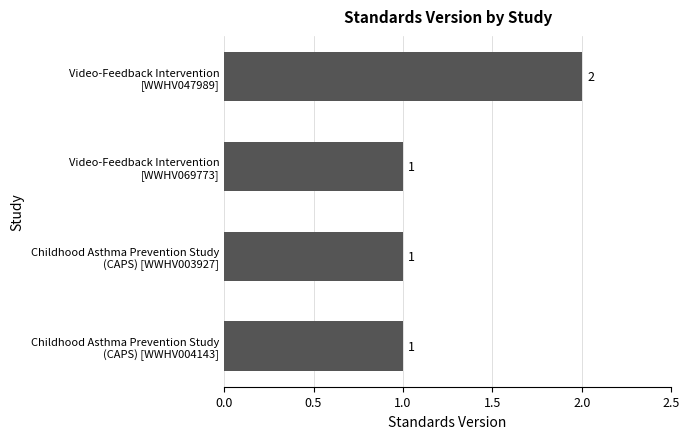

Count the values in the range 1 to 2.

4